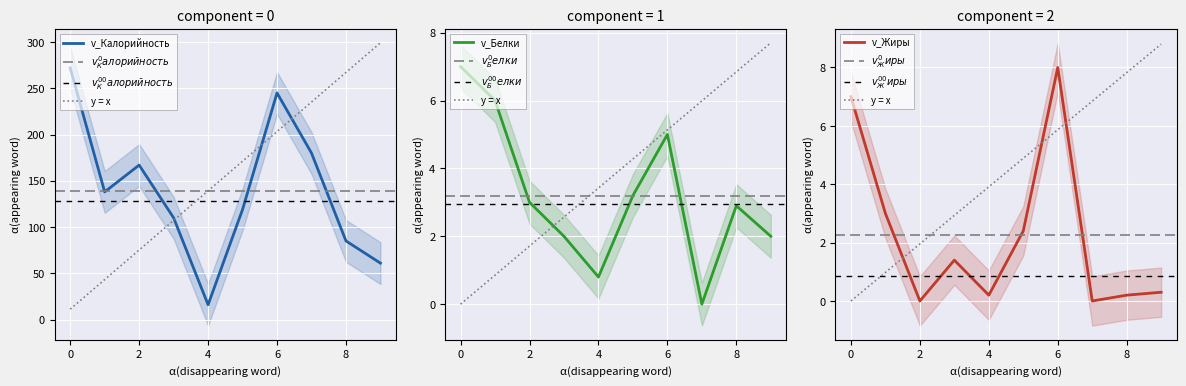

What is the minimum value for v_Калорийность?

16